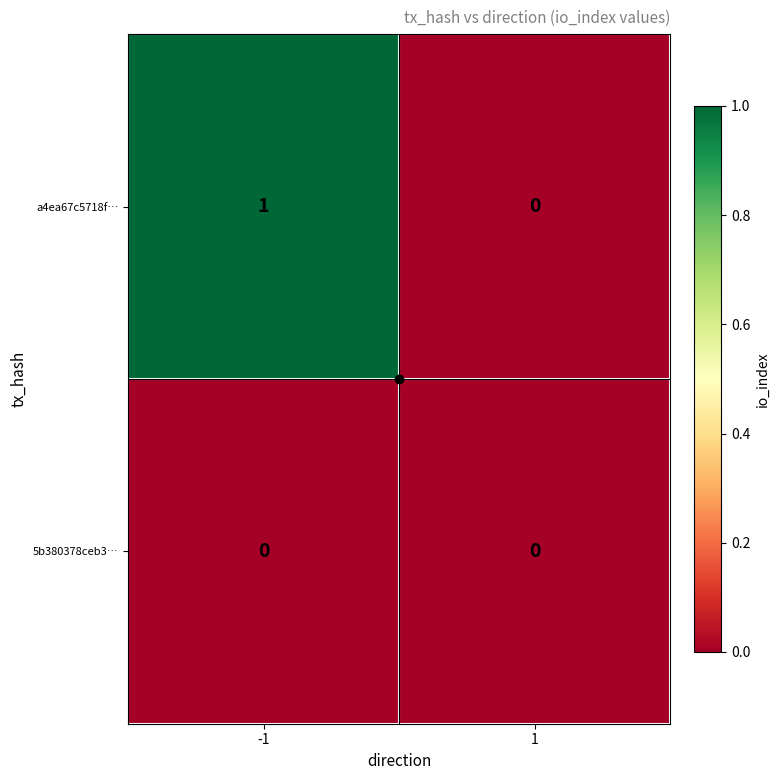

Rank the series by their maximum value, from lowest to highest.

5b380378ceb3…, a4ea67c5718f…